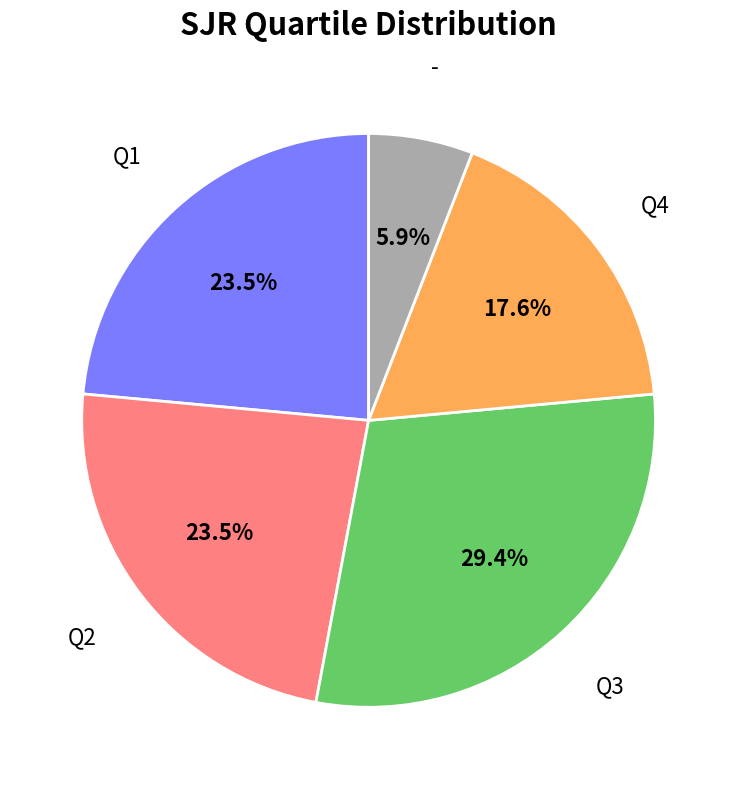

Does Q4 account for over 50% of the chart?

No